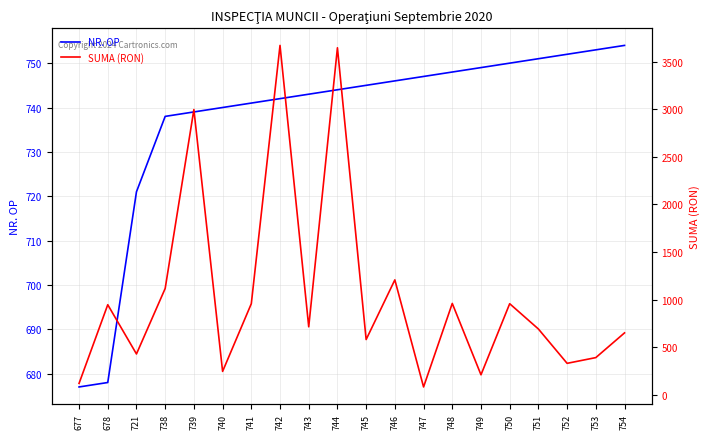

The NR. OP series shows 392.3 at 754. True or false?

False